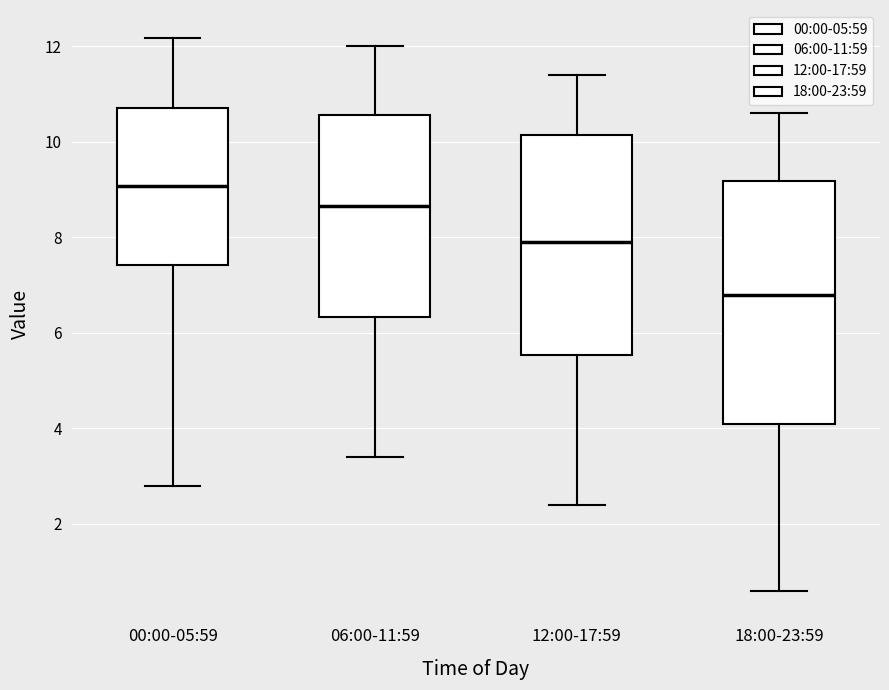

Comparing the boxes themselves (not the whiskers), which one is the tallest?

18:00-23:59